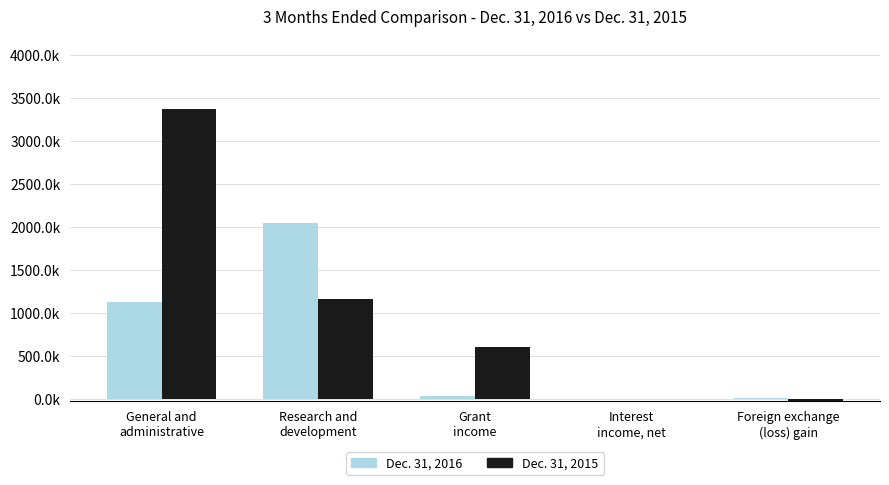

Are the bars grouped side by side (vs. stacked)?

Yes